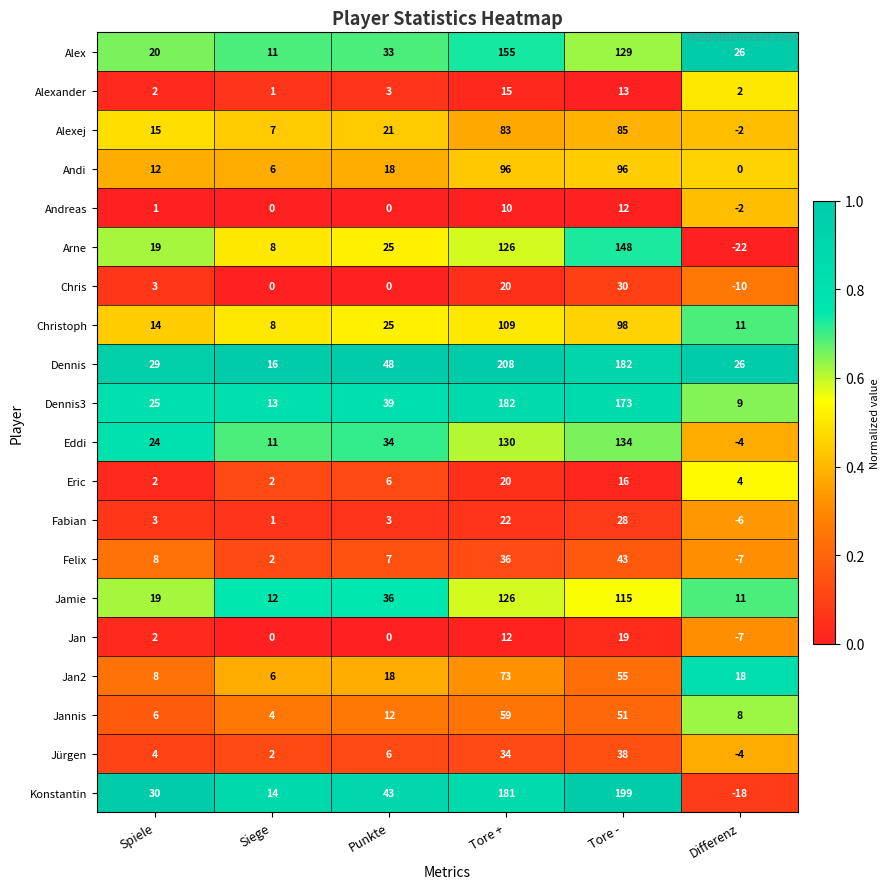

What is the difference between the maximum and second lowest values in the Jan2 series?

65